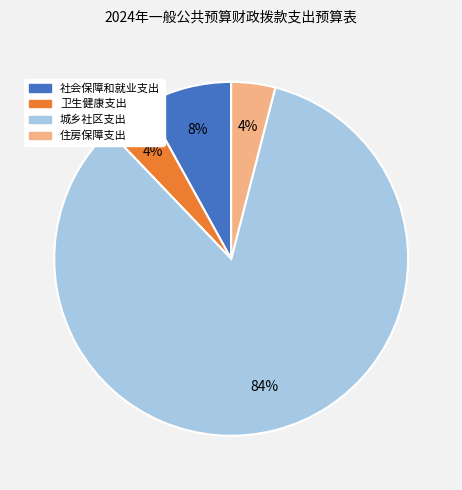

How many segments does this pie chart have?

4